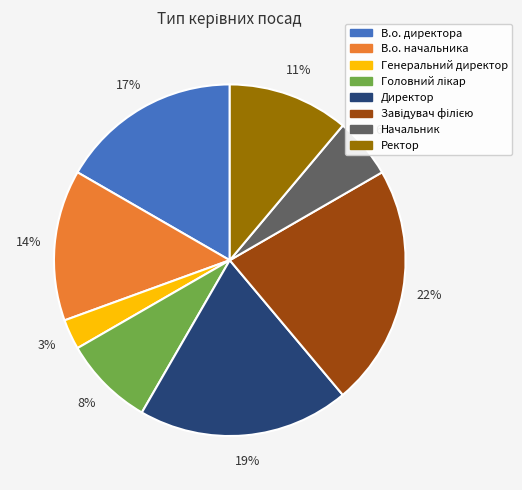

Between Ректор and В.о. начальника, which is larger?

В.о. начальника